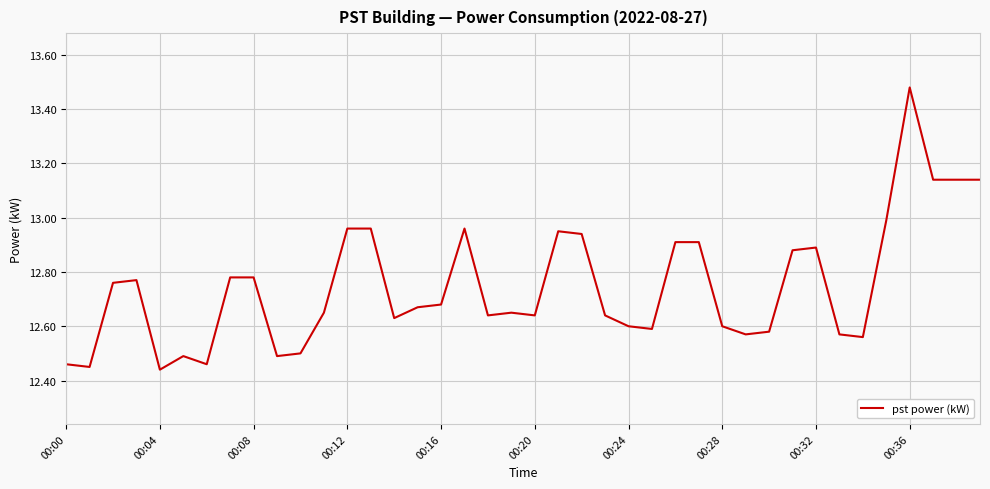

What is the difference between the maximum and minimum values?

1.0